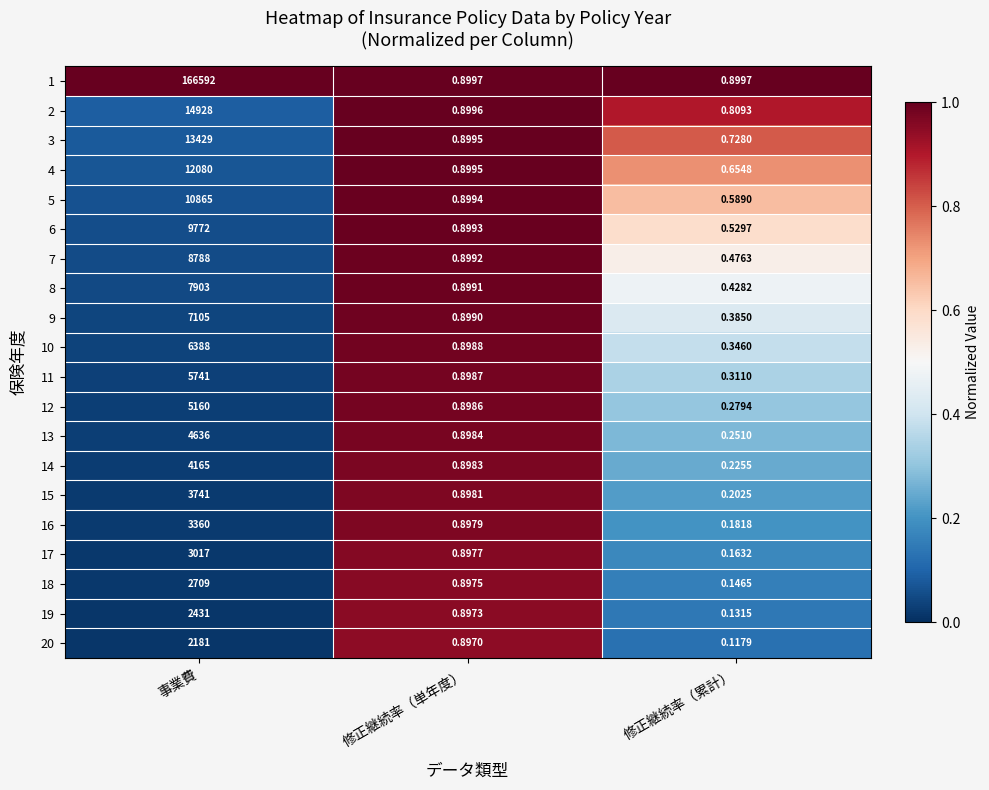

At which category is the sum across all series the highest?

事業費